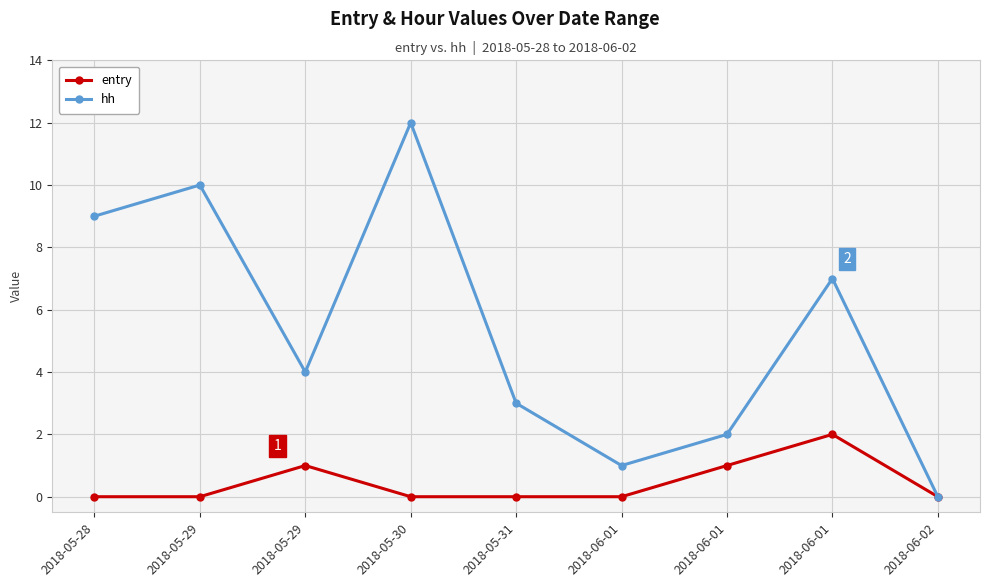

True or false: hh has a value of 4 at 2018-05-29.

True